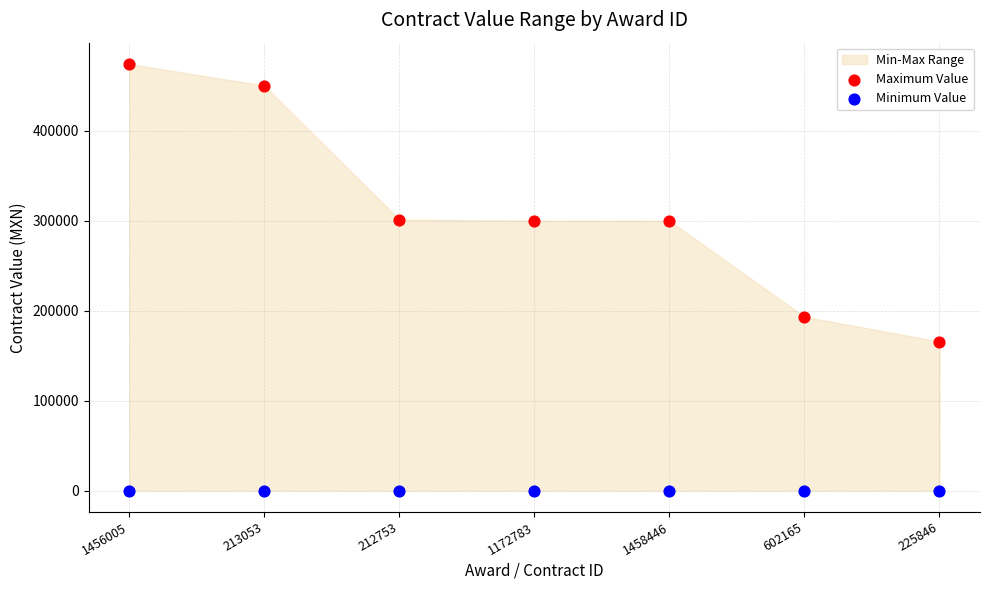

Which series reaches the minimum Y coordinate?

Minimum Value